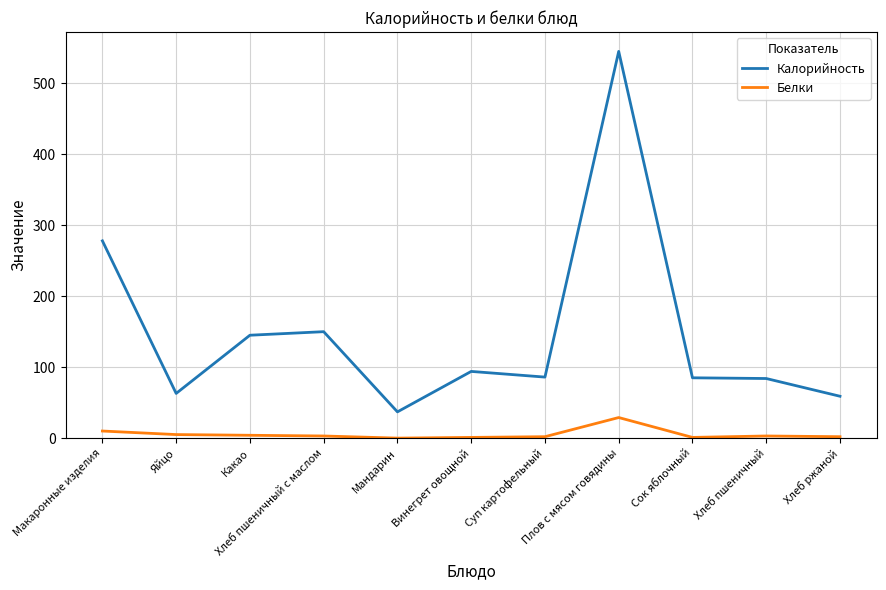

Where is the first local minimum for Калорийность?

Яйцо